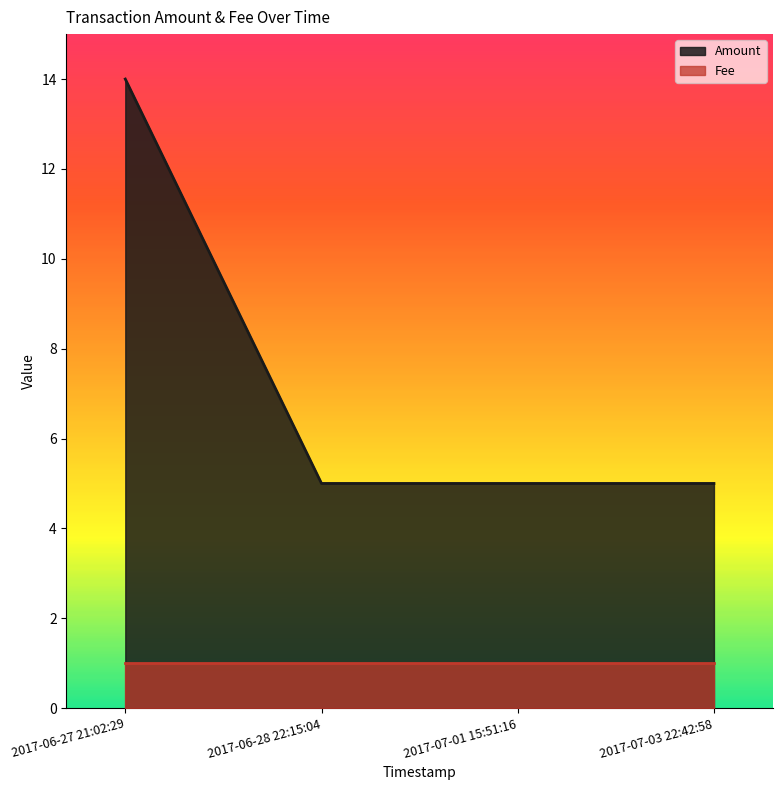

What is the value of the 1st point from the left?

14